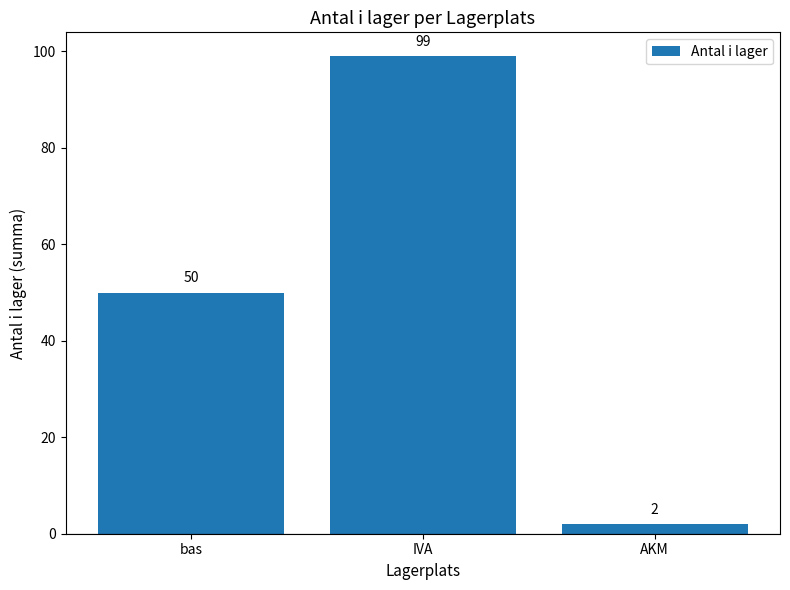

Where is the data nearest to the value 50?

bas